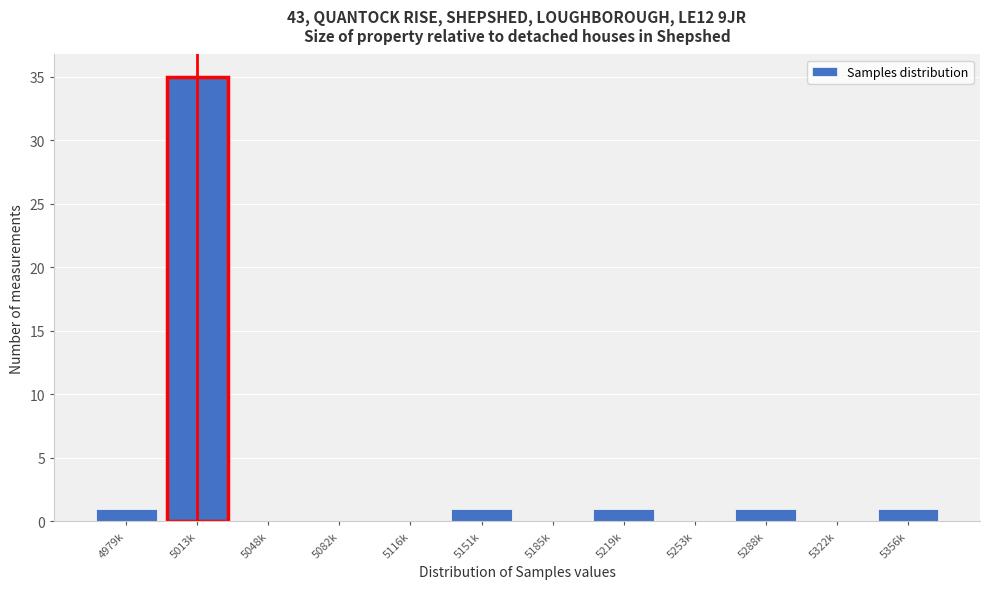

Reading right to left, what are all the values shown in this chart?

5356k=1	5322k=0	5288k=1	5253k=0	5219k=1	5185k=0	5151k=1	5116k=0	5082k=0	5048k=0	5013k=35	4979k=1